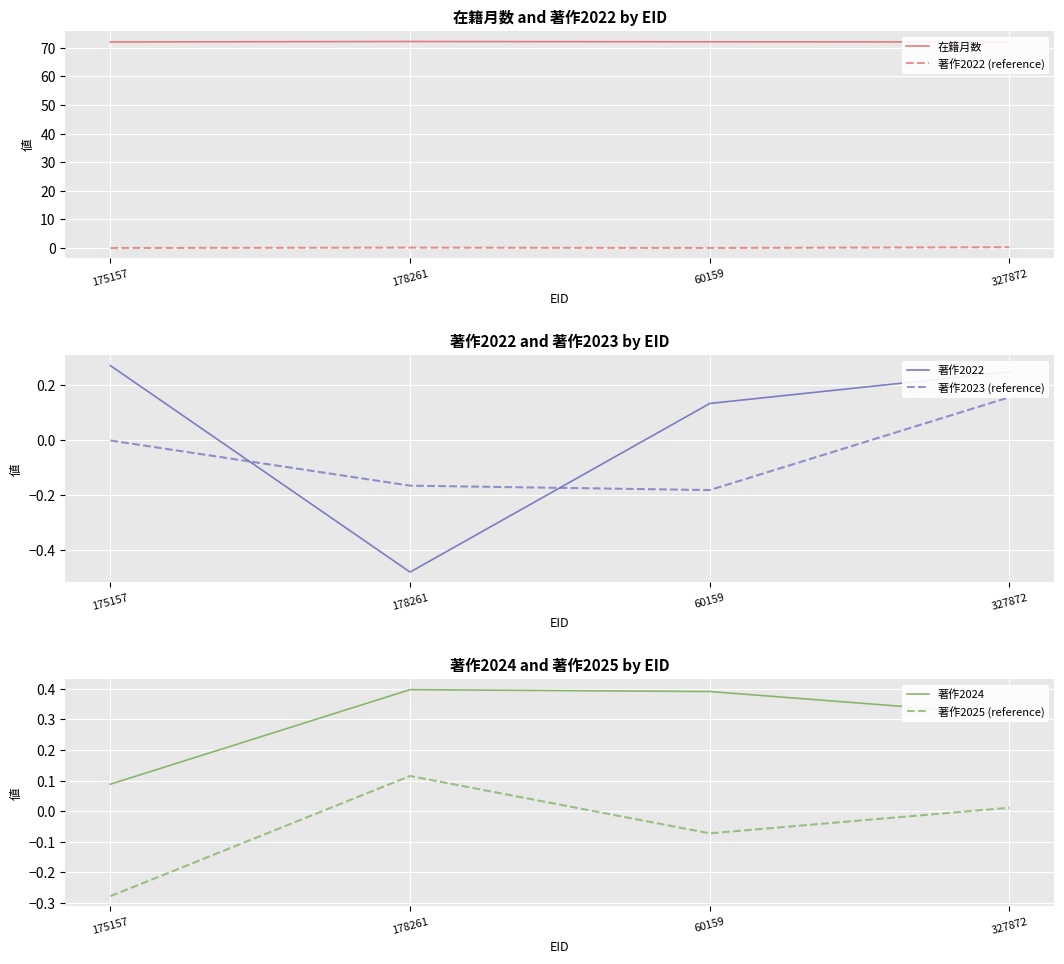

What is the maximum value for 著作2022 (reference)?

0.2